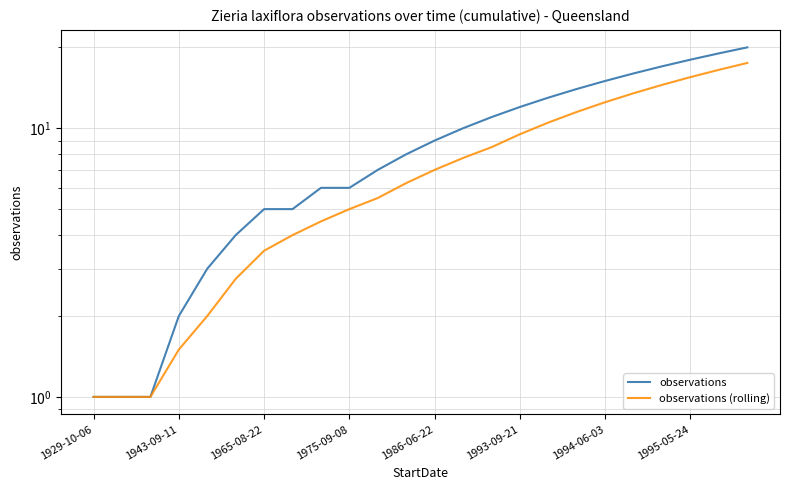

What is the maximum value shown in the chart?

20.0